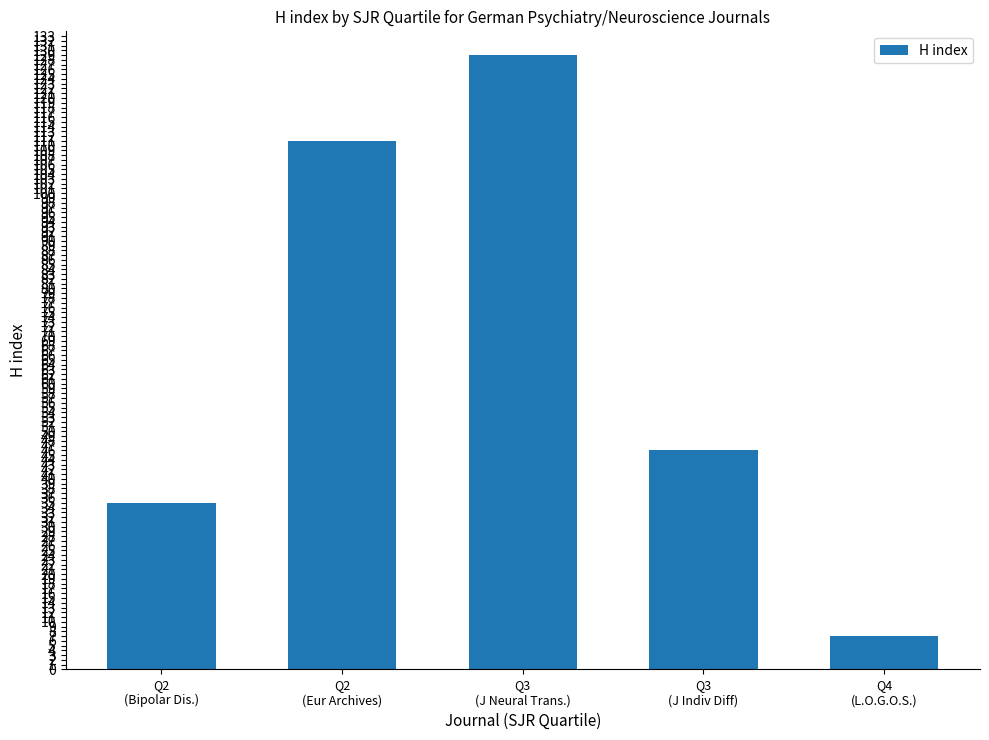

How many values are below 46?

2